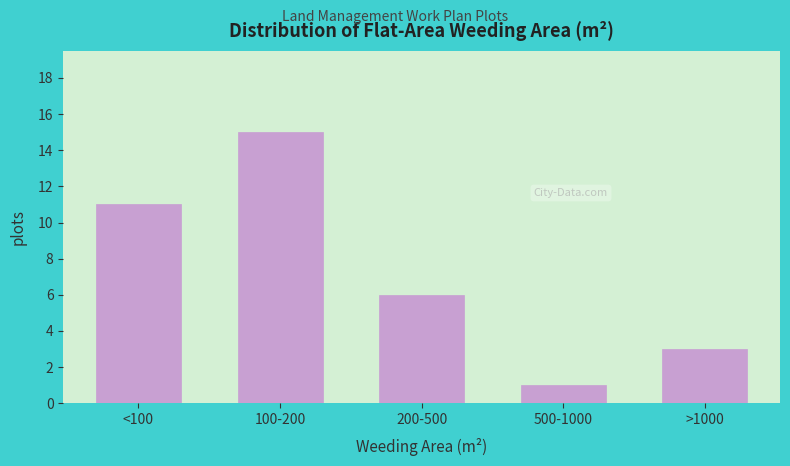

Reading right to left, what are all the values shown in this chart?

3	1	6	15	11